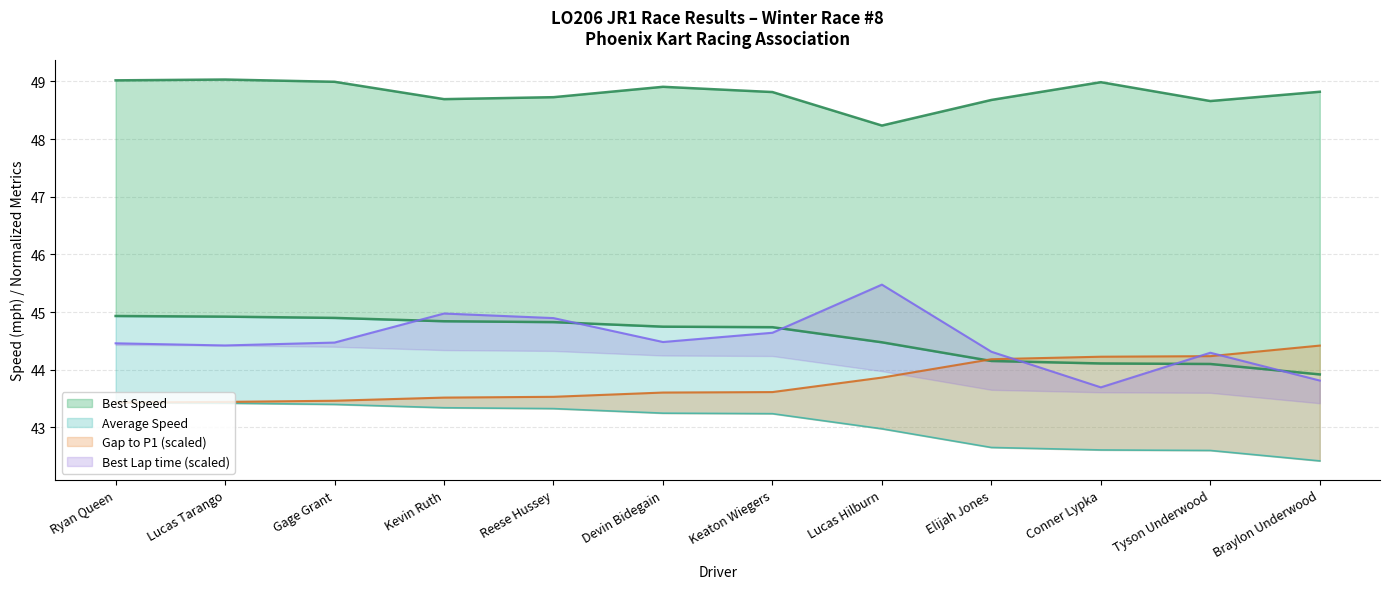

Between Keaton Wiegers and Lucas Tarango, which is larger?

Lucas Tarango